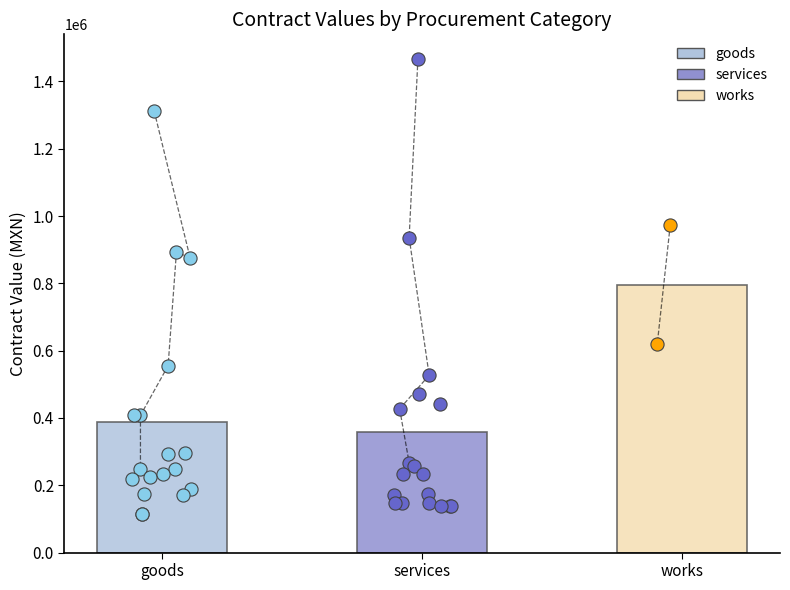

At which category is the sum across all series the highest?

goods